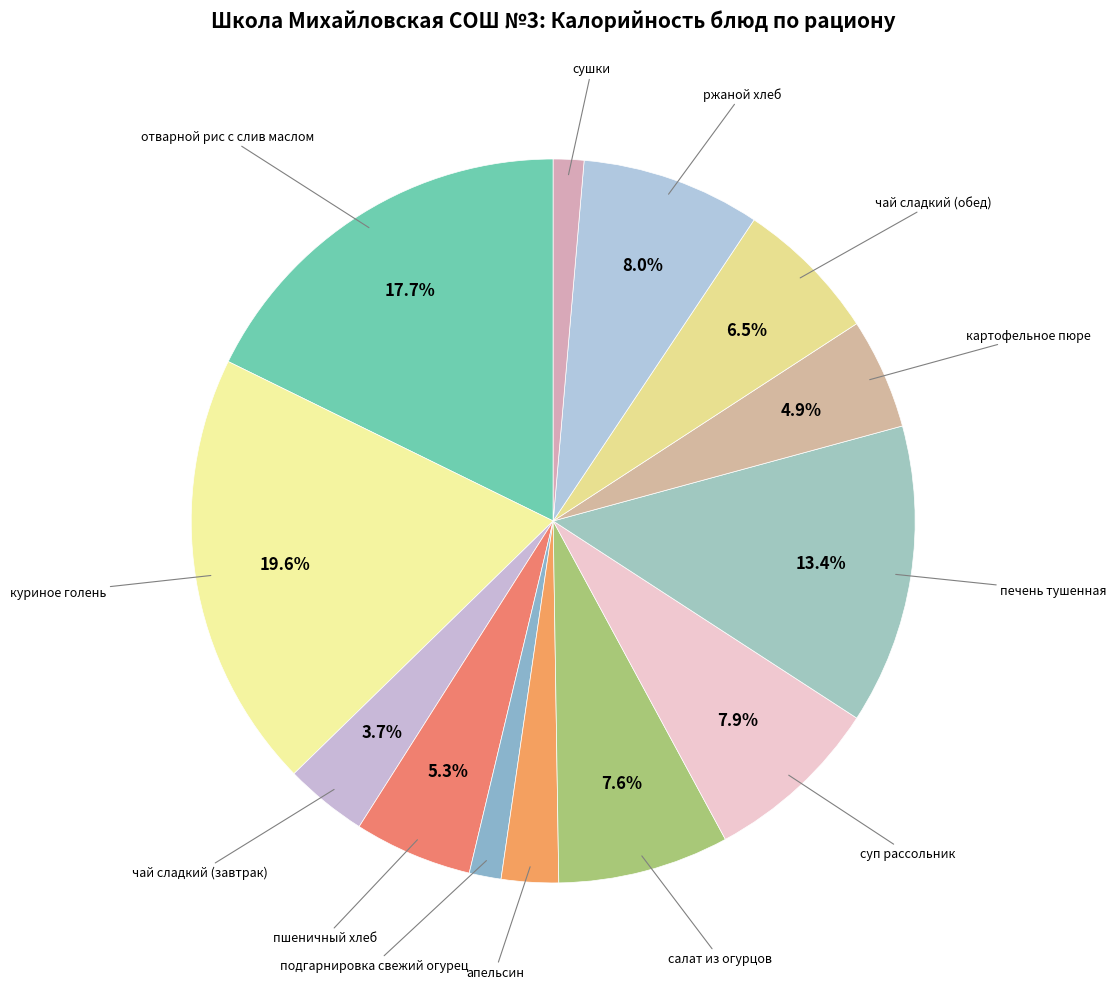

Which category has the biggest portion of the pie?

куриное голень